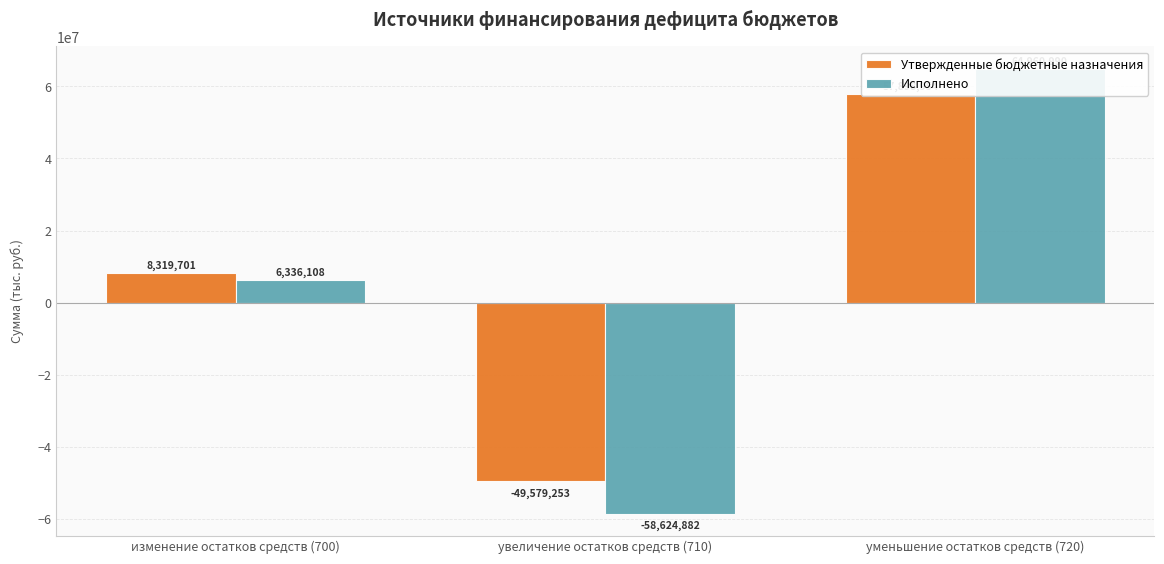

Reading left to right, what are all the values shown in this chart?

Утвержденные бюджетные назначения: 8319701.2	-49579252.9	57898954.0
Исполнено: 6336108.3	-58624881.6	64960989.9